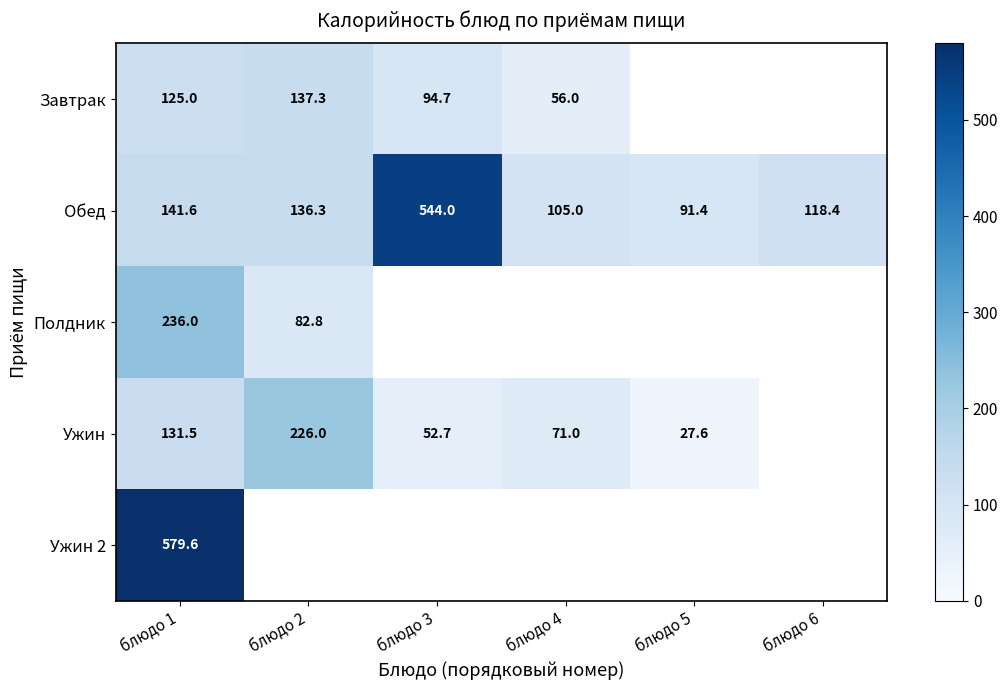

What is the average value of the Обед series?

189.5